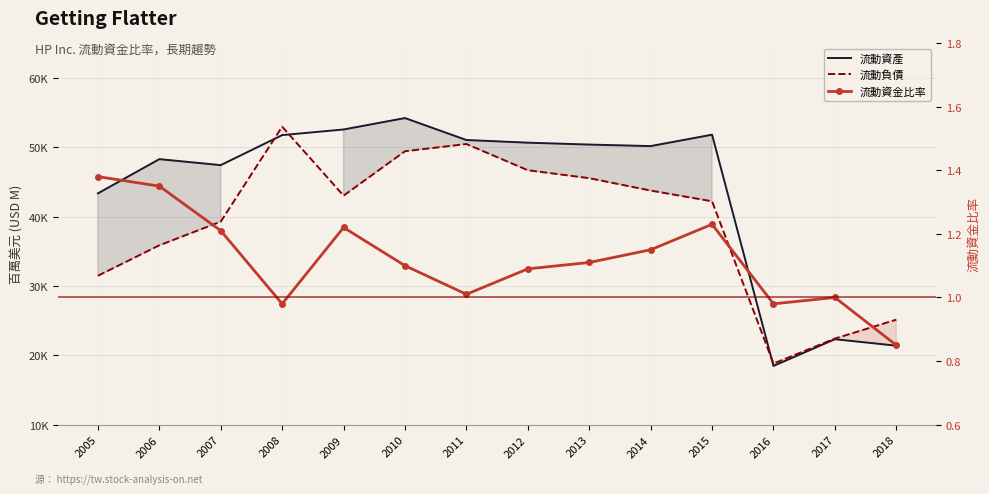

What is the difference between the maximum and minimum values in the 流動資產 series?

35716.0